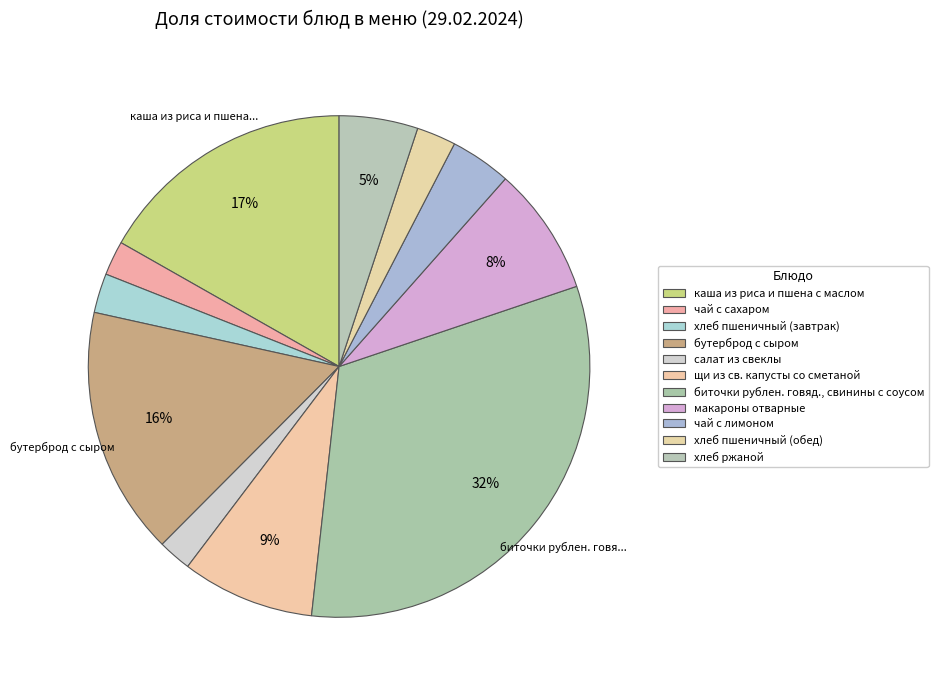

Is хлеб пшеничный (обед) the majority of the pie?

No